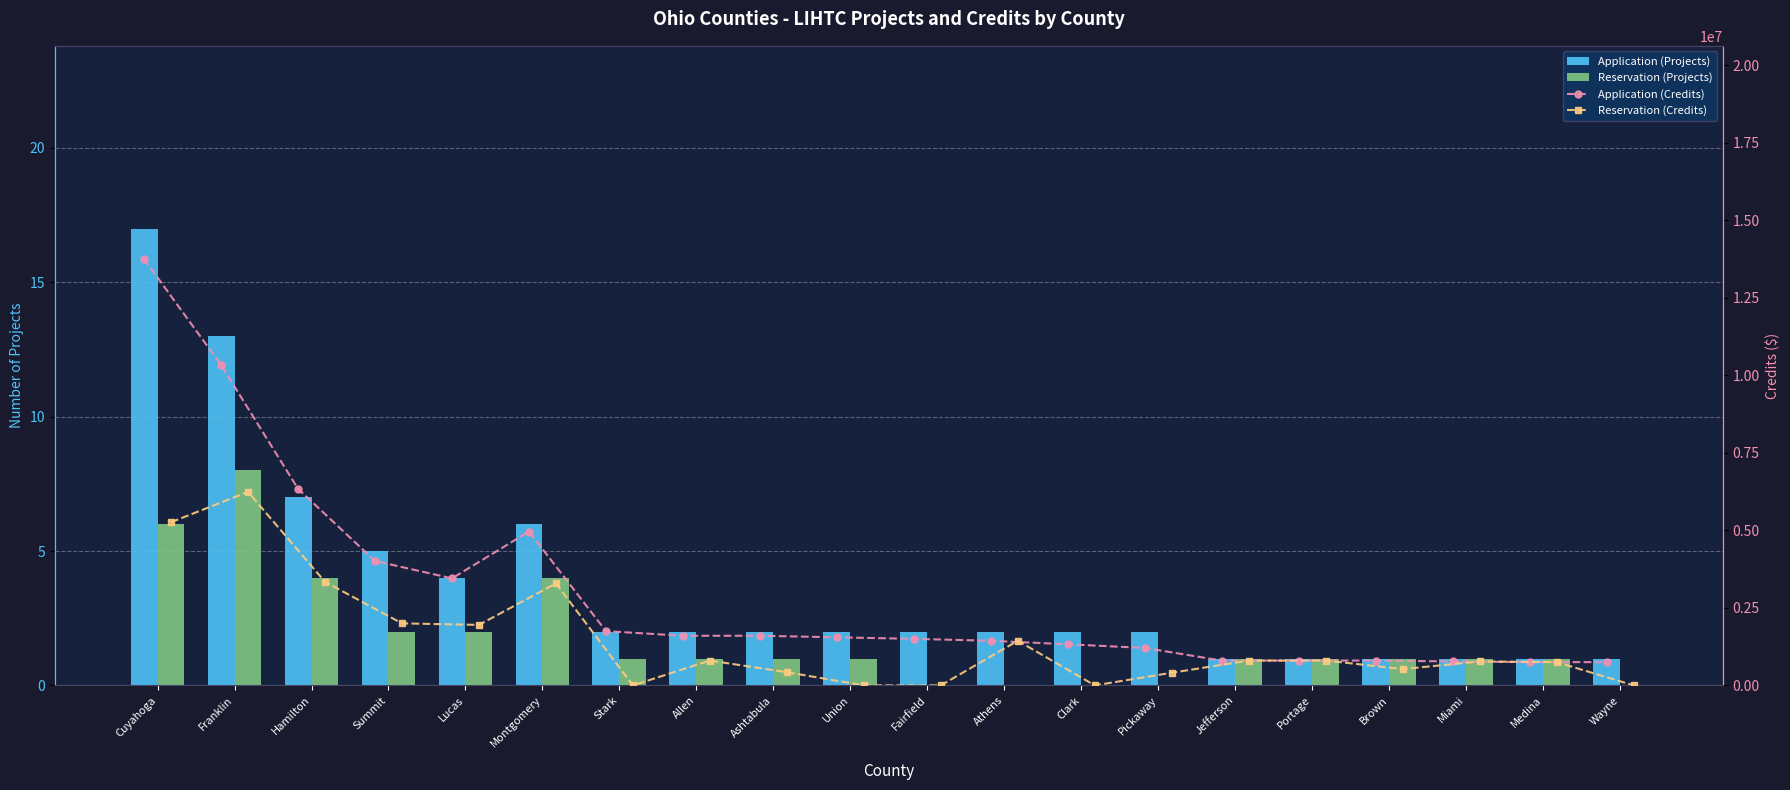

Which series has the largest total across all categories?

Application (Credits)